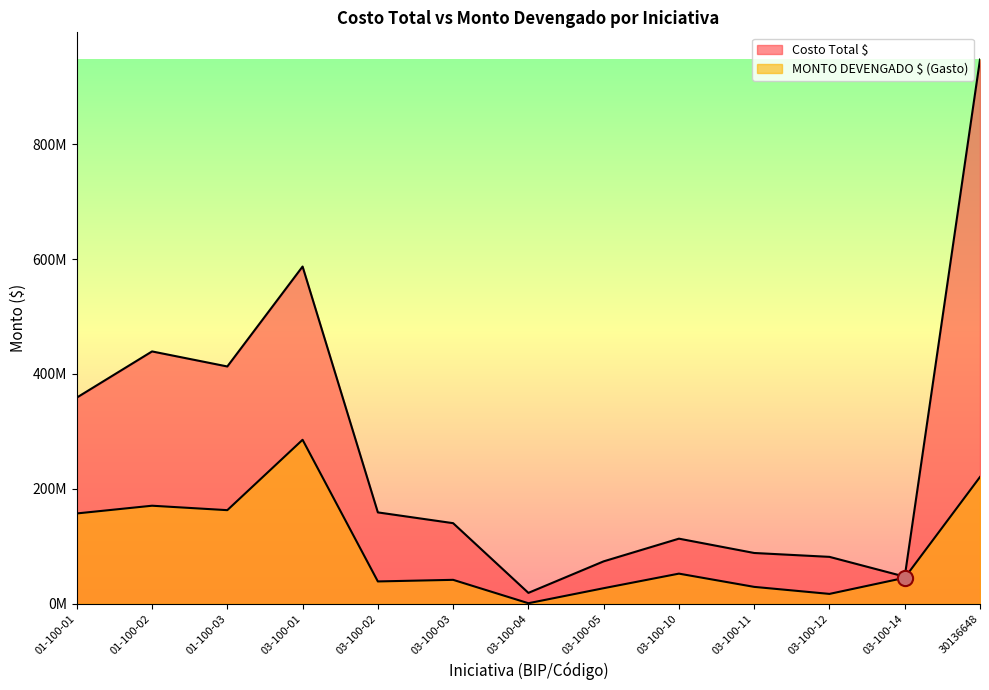

At how many categories does at least one series exceed 567662191?

2